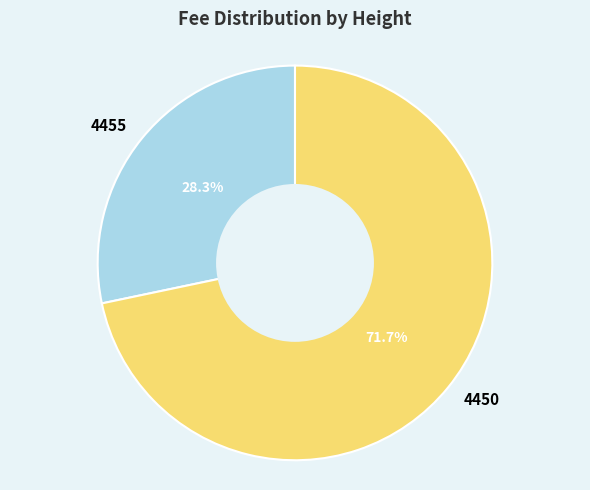

True or false: 4450 accounts for 72% of the total.

True